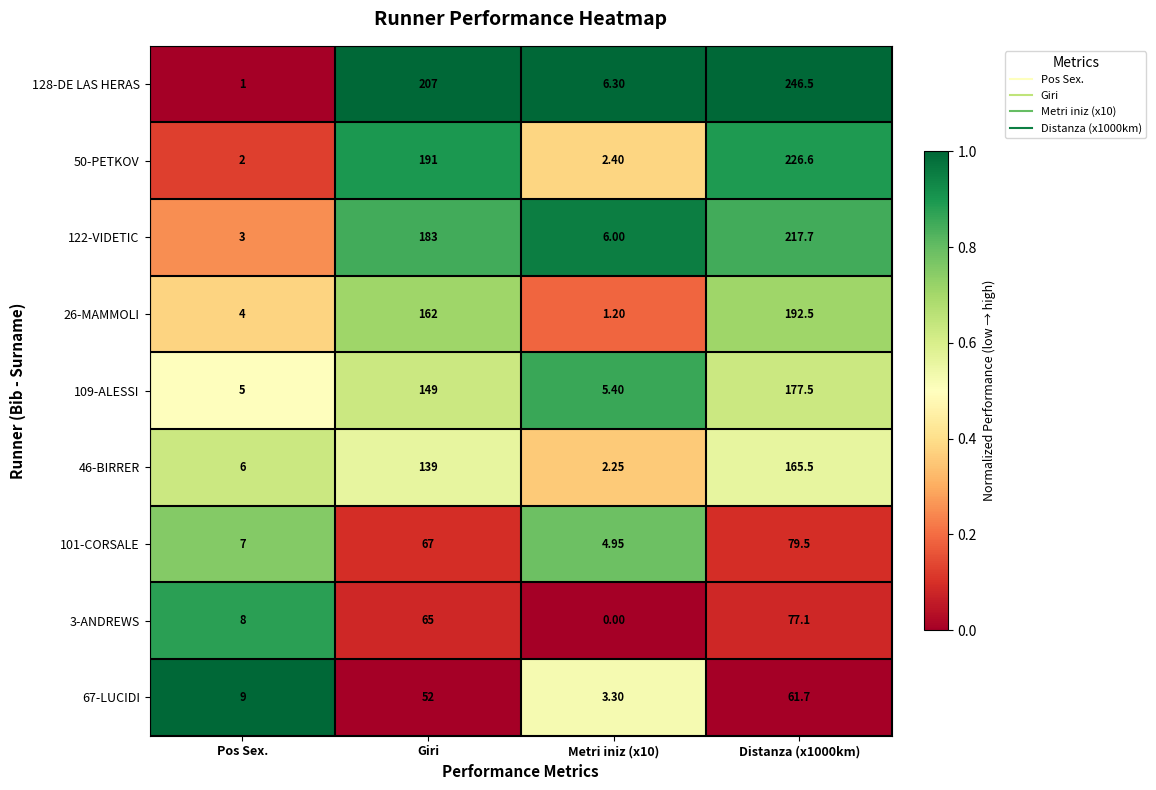

Is the value of 101-CORSALE at Pos Sex. greater than the value of 109-ALESSI at Metri iniz (x10)?

Yes